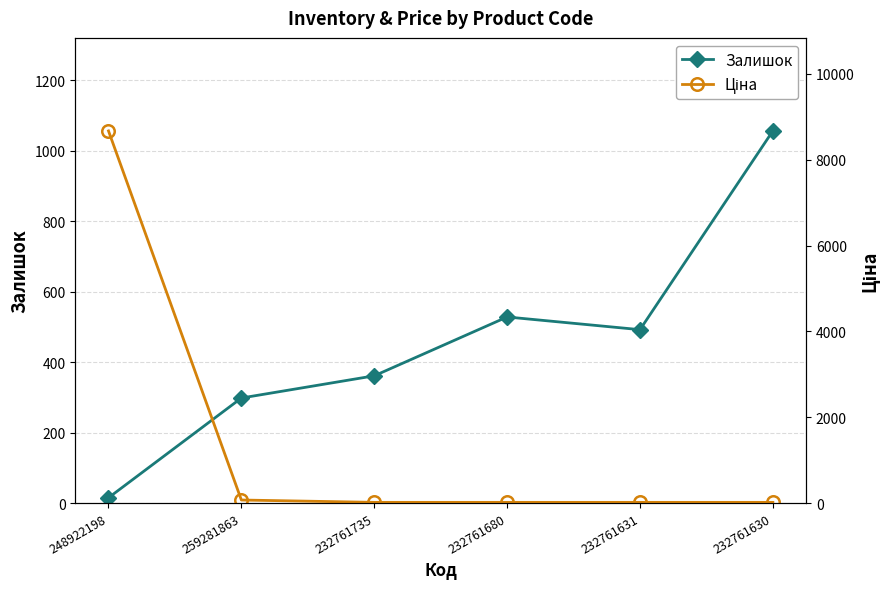

At which category does Залишок reach its first local valley?

232761631